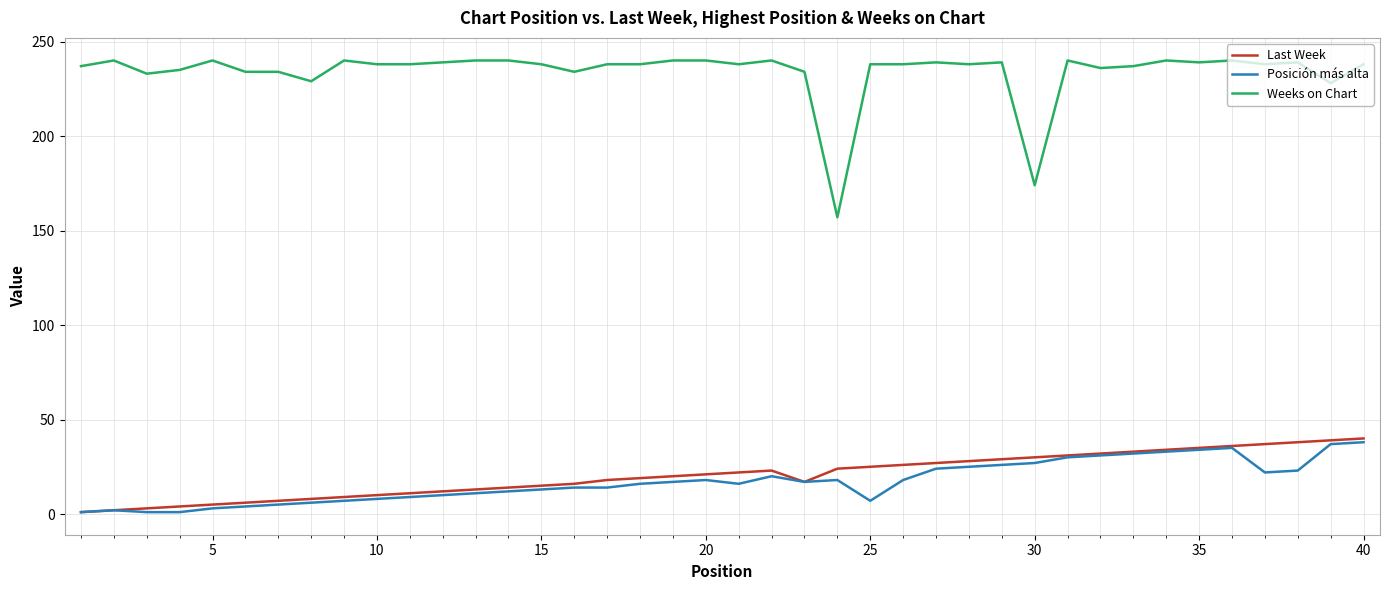

What is the maximum value for Posición más alta?

38